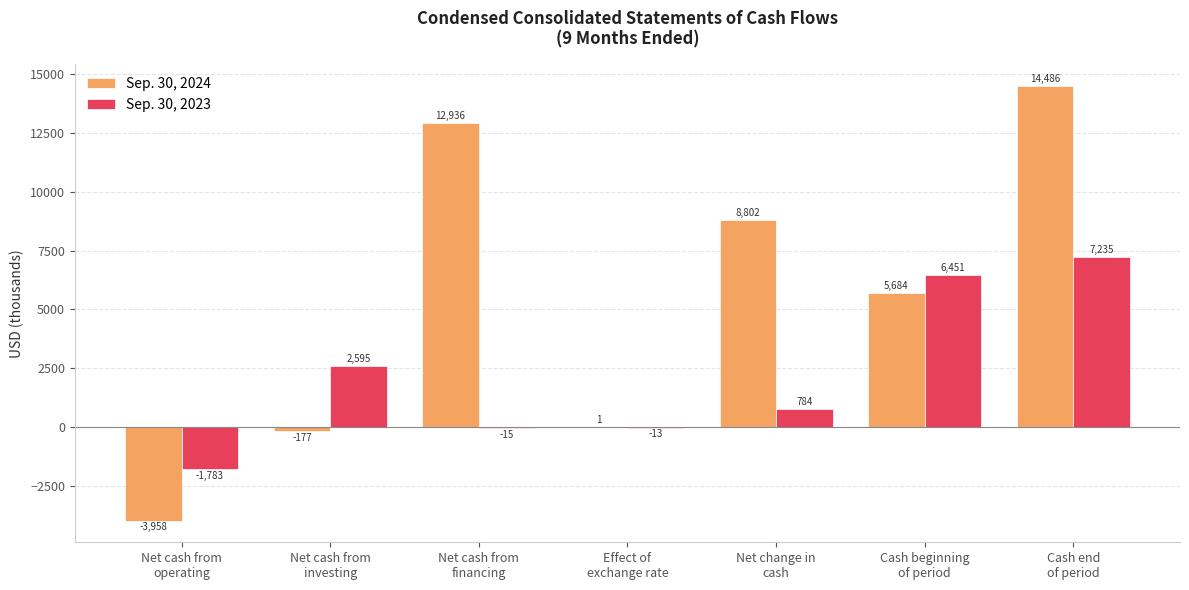

At which label does Sep. 30, 2024 first exceed 5684?

Net cash from
financing